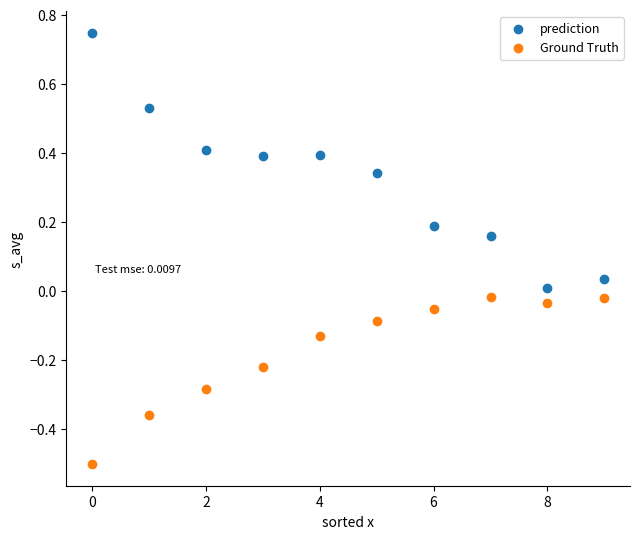

Which series contains the highest Y value?

prediction